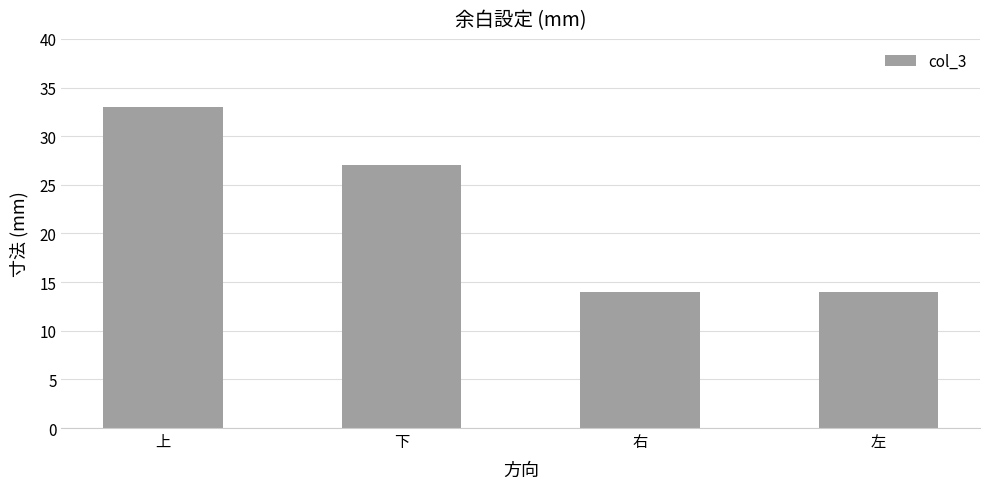

True or false: the data shows 6 at 左.

False